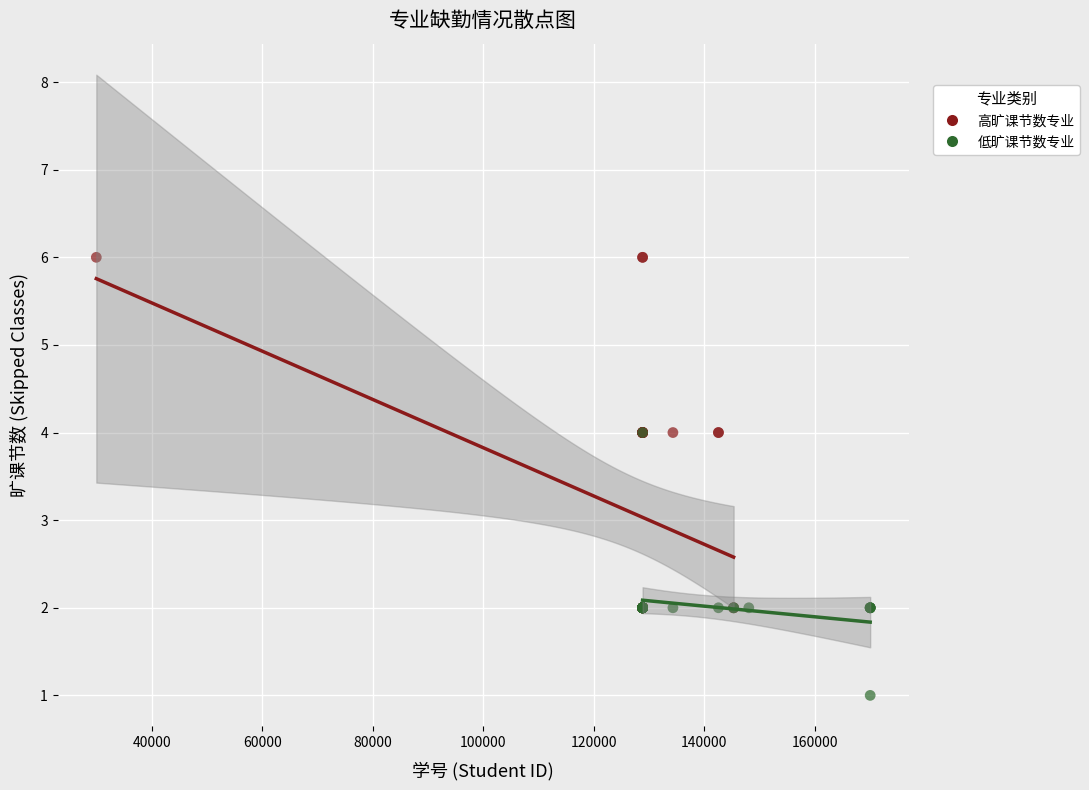

Which series contains the lowest Y value?

低旷课节数专业